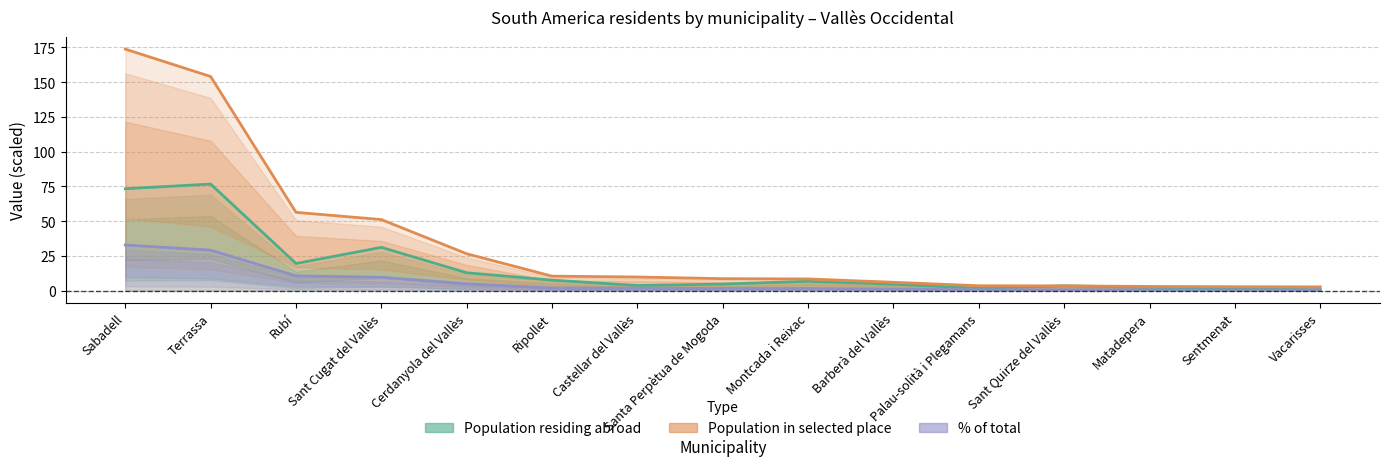

Is the value of % of total at Barberà del Vallès greater than the value of Population in selected place at Rubí?

No